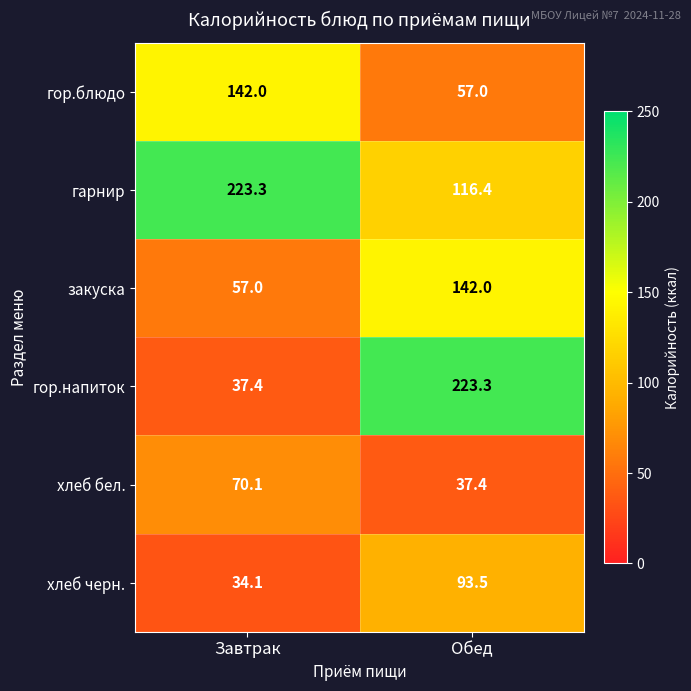

Rank the categories by хлеб черн. value from lowest to highest.

Завтрак, Обед